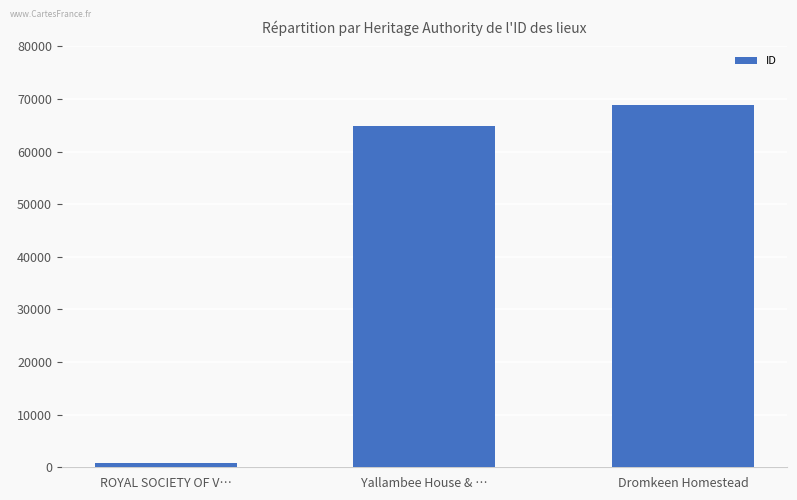

What is the value of the 1st bar from the left?

823